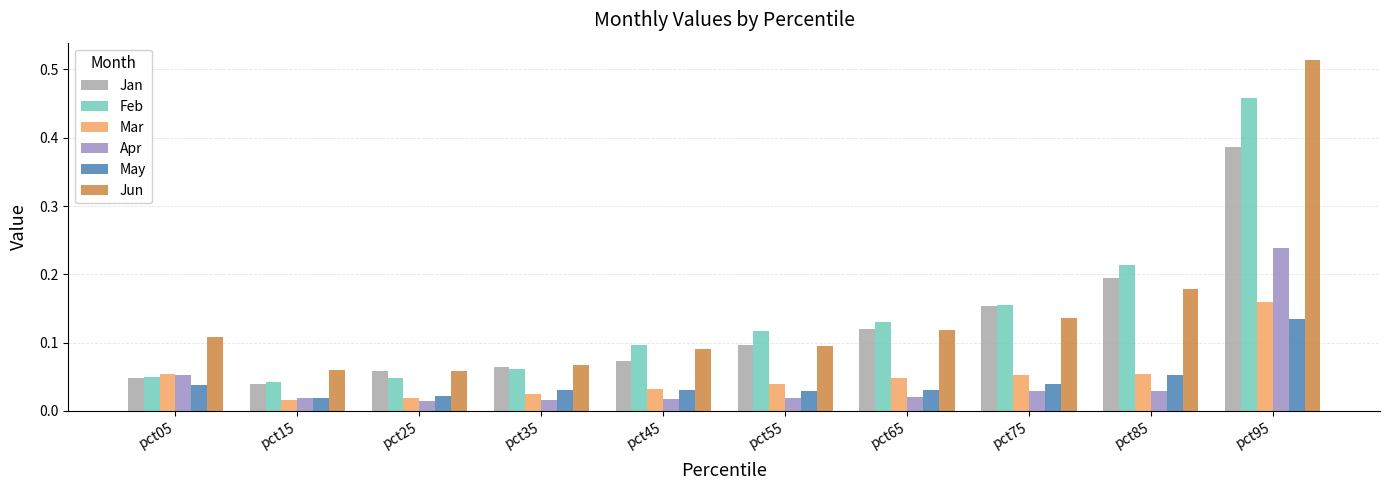

How many Jun values are between 0 and 1?

10